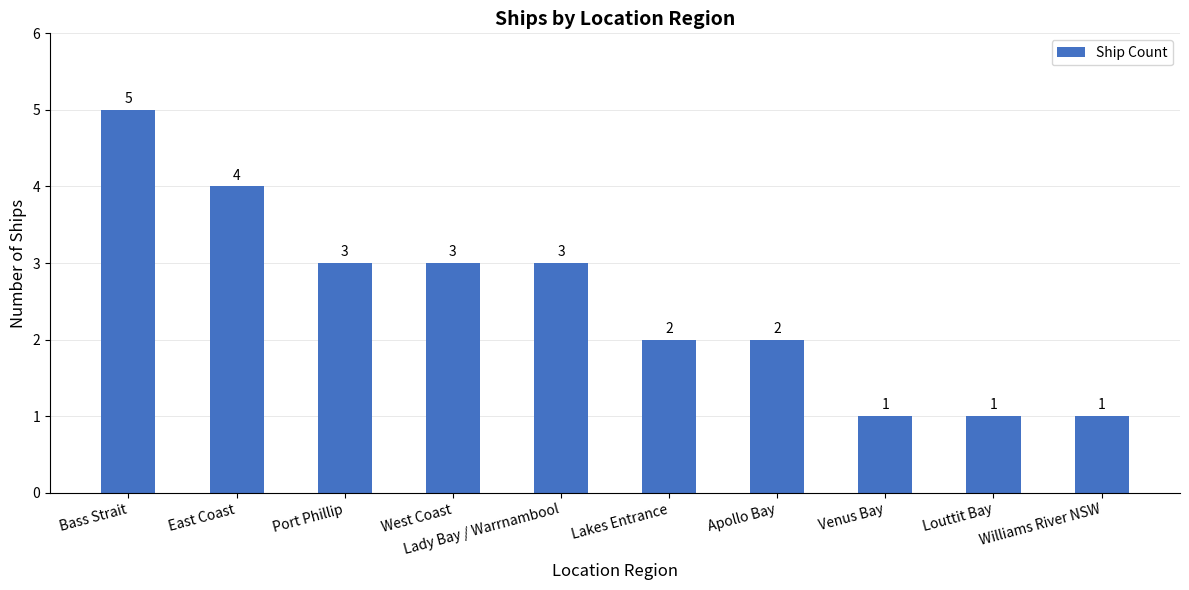

The value at Venus Bay is 0. True or false?

False